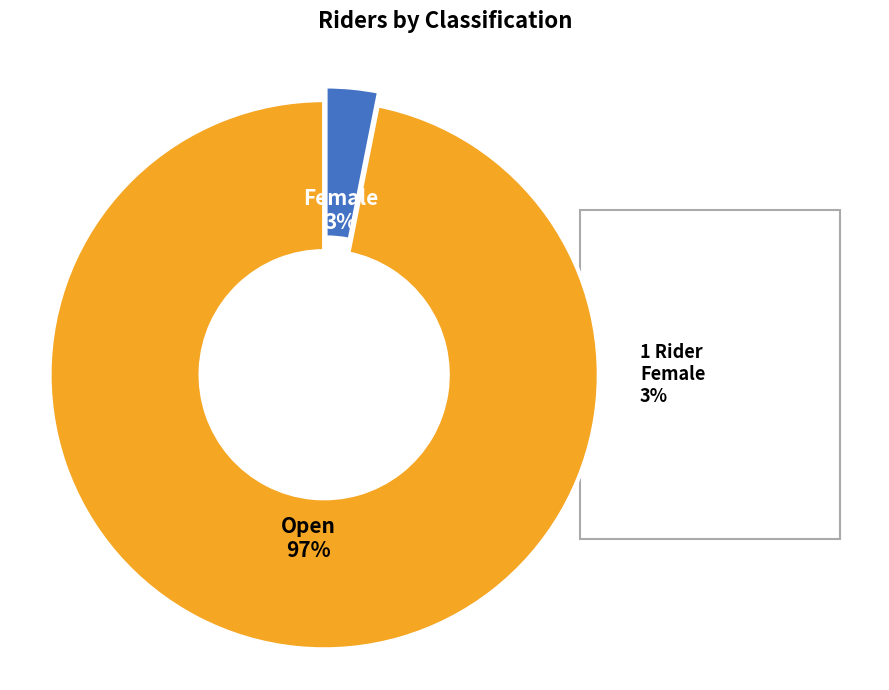

To the nearest percent, what portion does Female represent?

3%